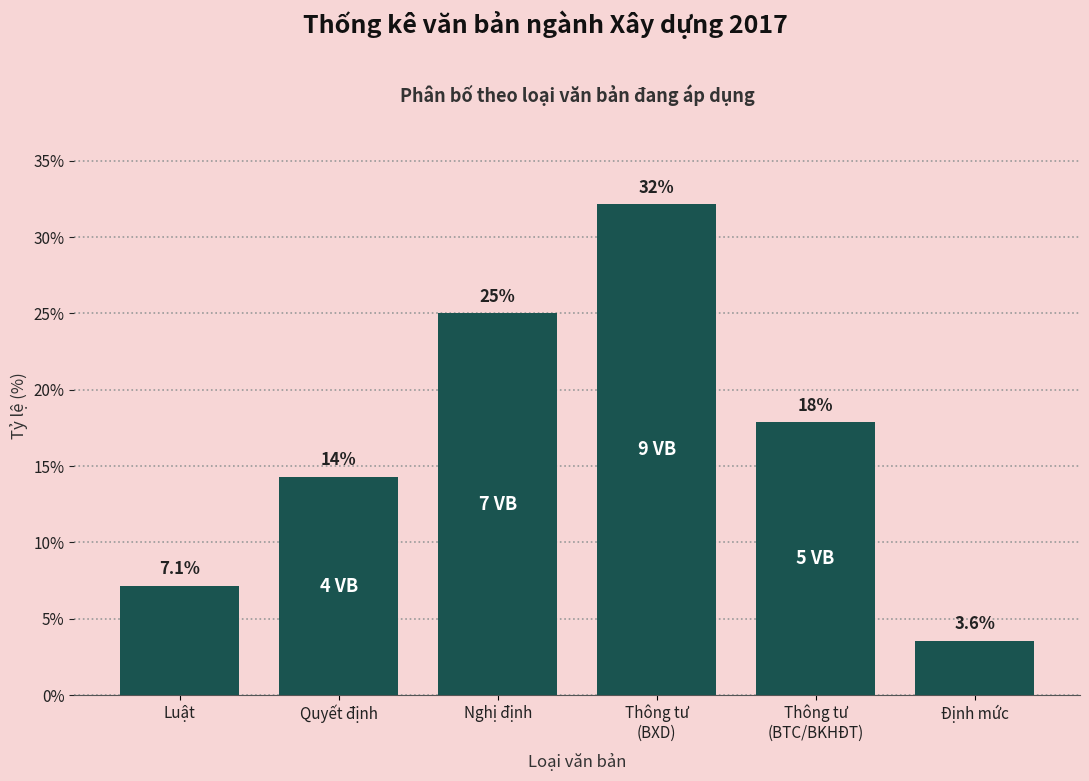

Reading left to right, what are all the values shown in this chart?

7.1	14.3	25.0	32.1	17.9	3.6